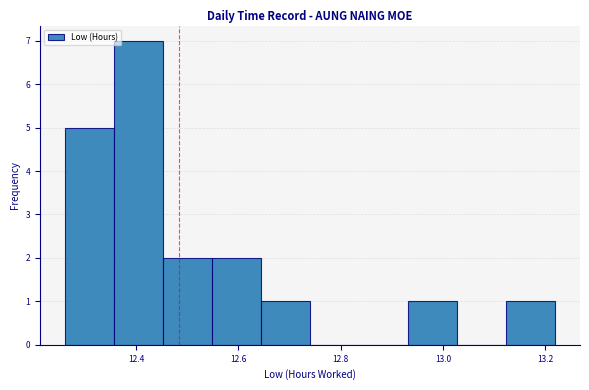

Reading left to right, transcribe this chart: for each bar, give the range it covers on the x-axis and its height. Neither the bar edges nor the heights are printed on the chart, so give them approximately, as read against the axes.

12.260 to 12.356: 5
12.356 to 12.452: 7
12.452 to 12.548: 2
12.548 to 12.644: 2
12.644 to 12.740: 1
12.740 to 12.836: 0
12.836 to 12.932: 0
12.932 to 13.028: 1
13.028 to 13.124: 0
13.124 to 13.220: 1